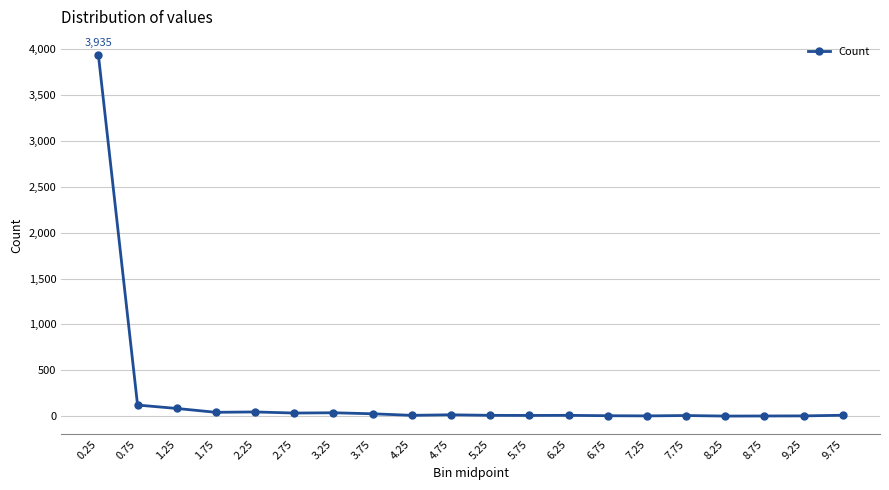

How many data points does each series have?

20